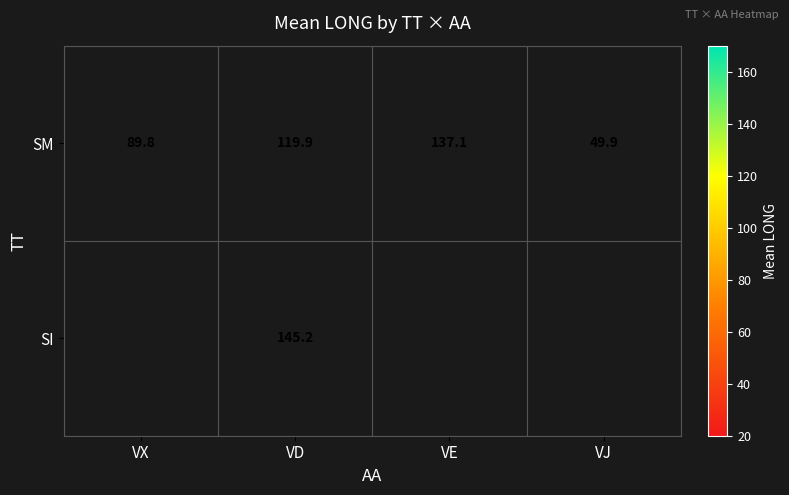

List the labels in order of SM value, smallest first.

VJ, VX, VD, VE